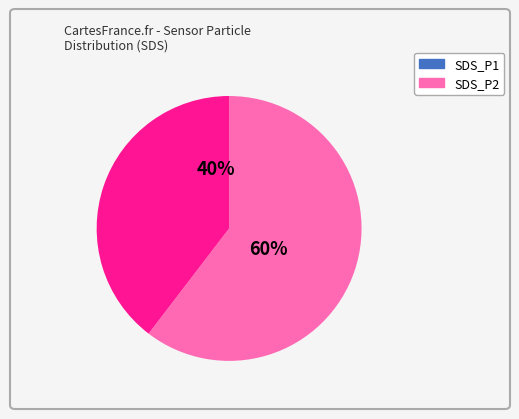

How many segments does this pie chart have?

2